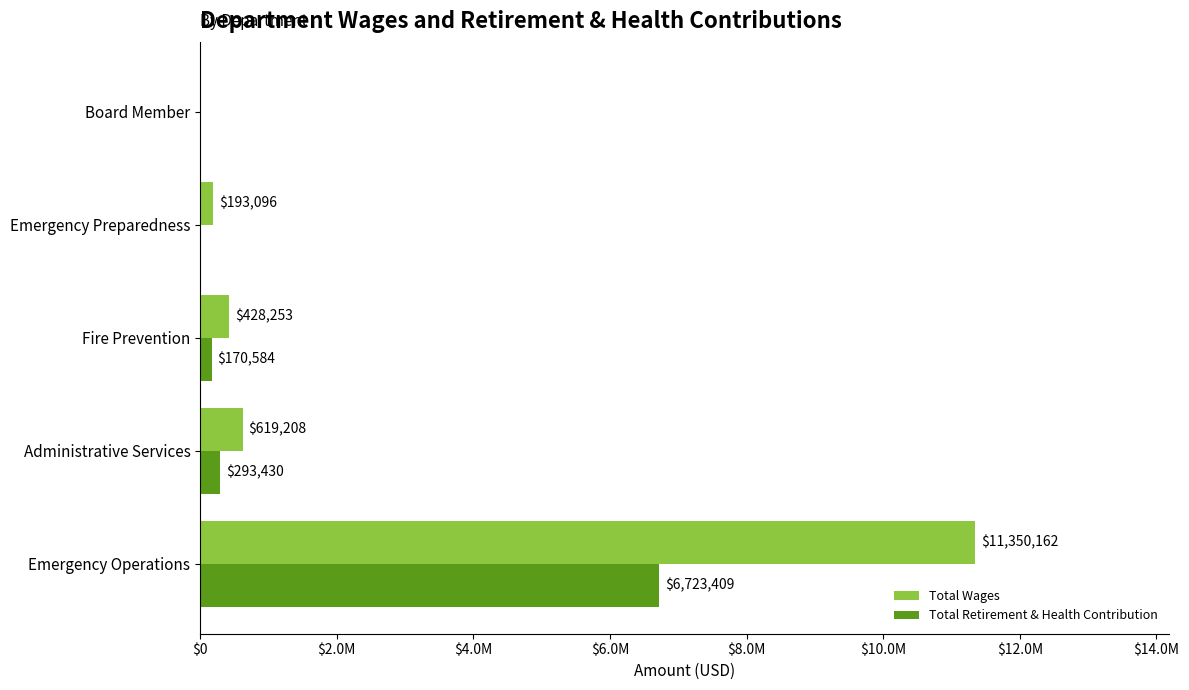

What are all the series names shown in the legend?

Total Wages, Total Retirement & Health Contribution